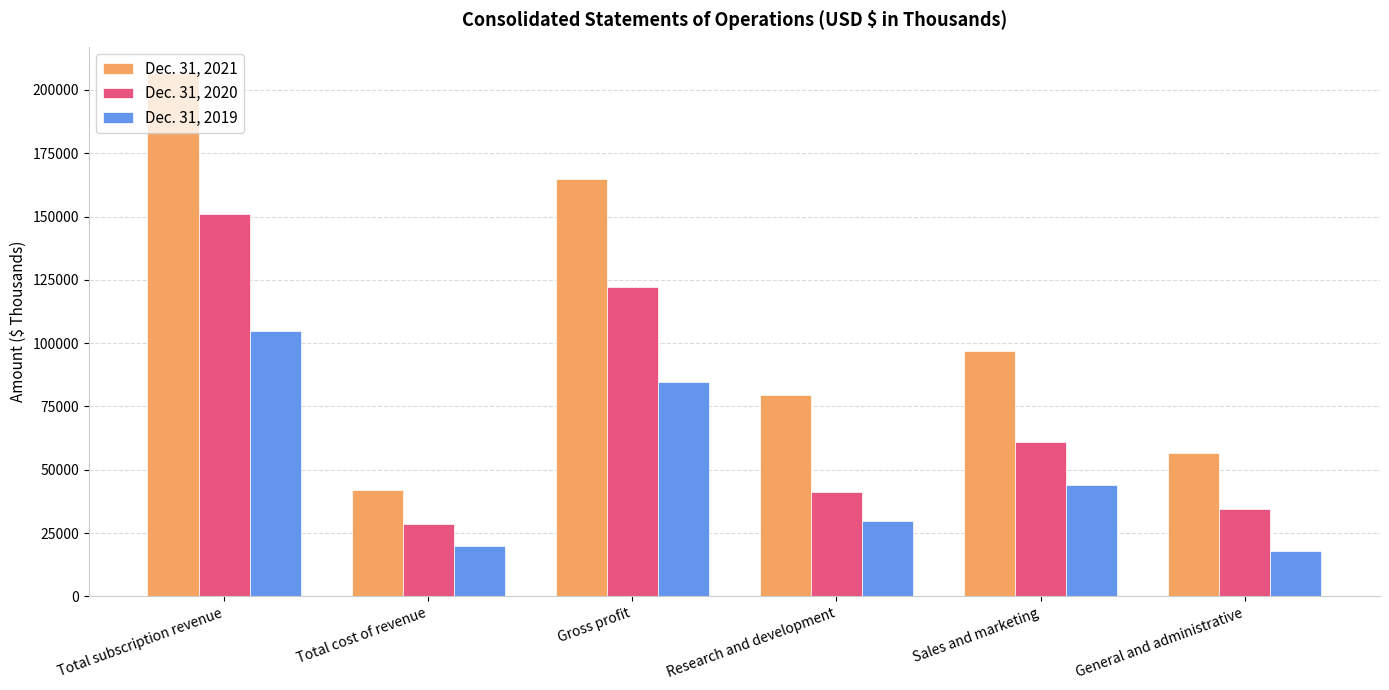

Where does the Dec. 31, 2020 series first go above 60936?

Total subscription revenue